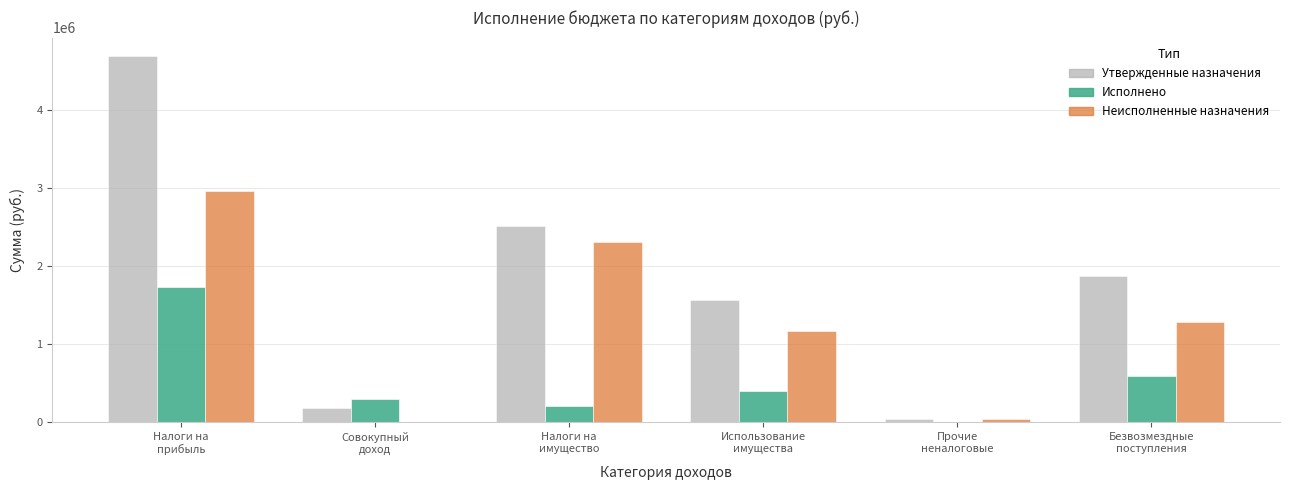

Which series has the largest total across all categories?

Утвержденные назначения